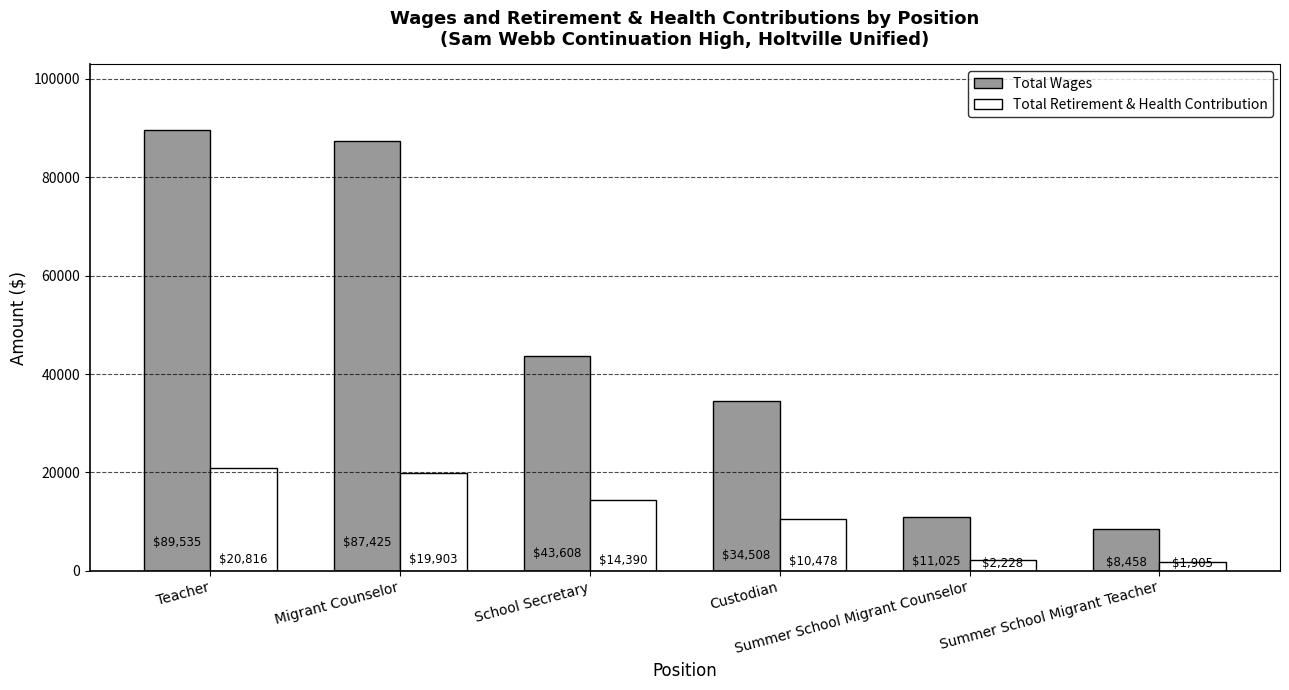

What is the label of the 6th bar from the right?

Teacher